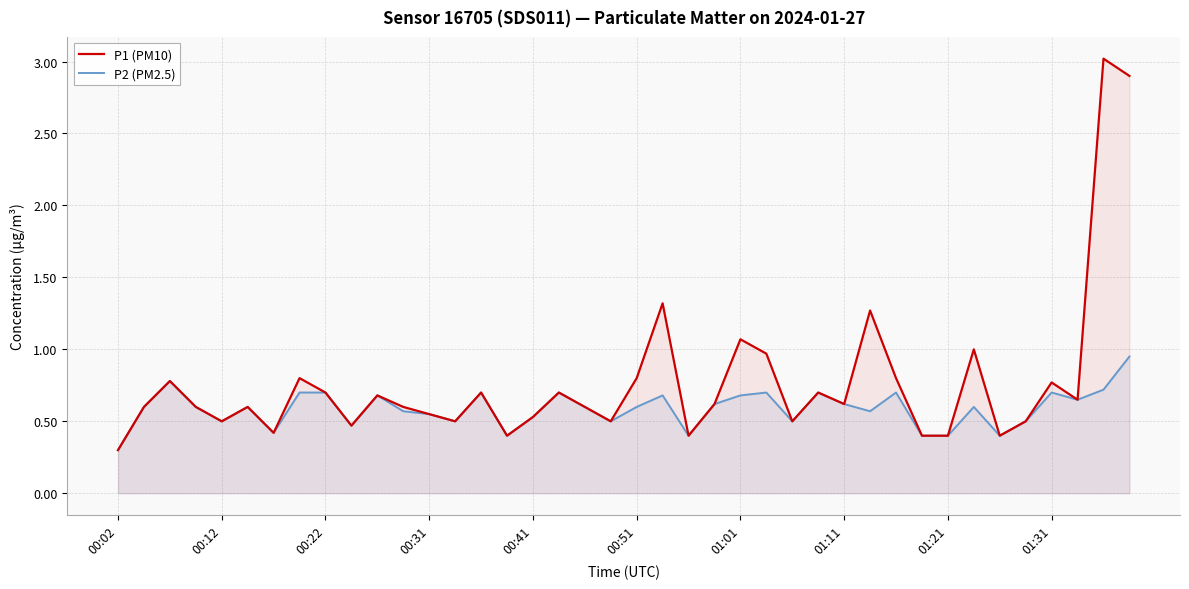

Is the value of P1 (PM10) at 19 greater than the value of P2 (PM2.5) at 37?

No